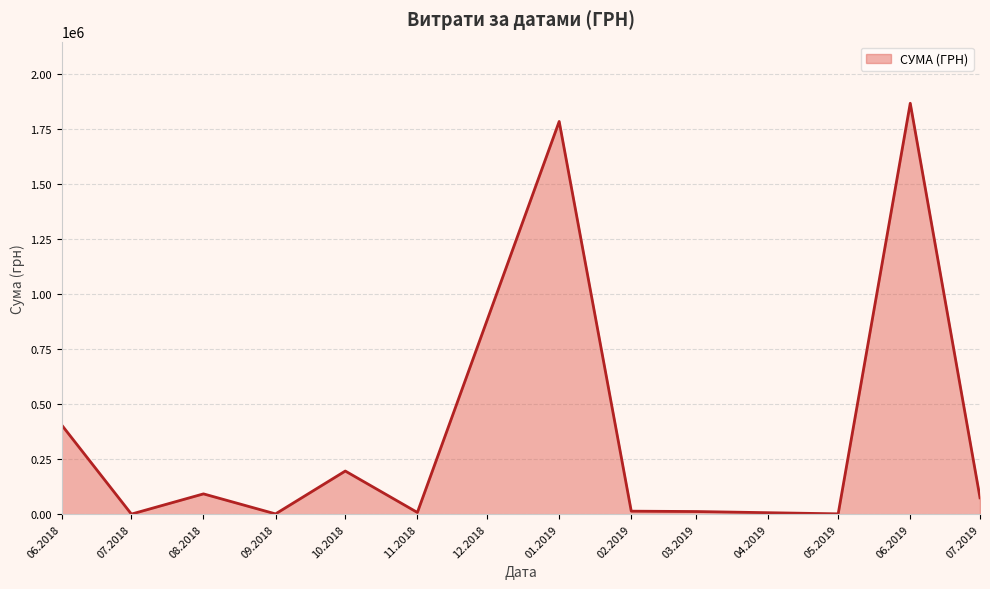

The value of СУМА (ГРН) at 06.2018 is 405276.5. True or false?

True